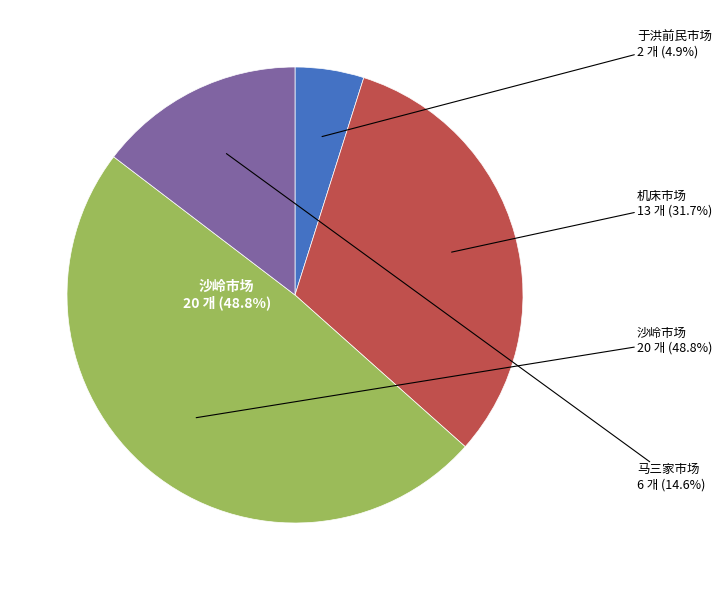

Rank the categories by value from lowest to highest.

于洪前民市场, 马三家市场, 机床市场, 沙岭市场